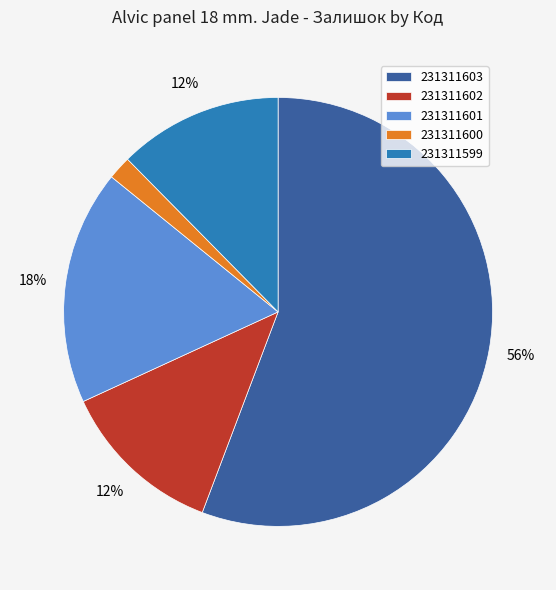

What percentage is the 231311601 slice, to the nearest percent?

18%